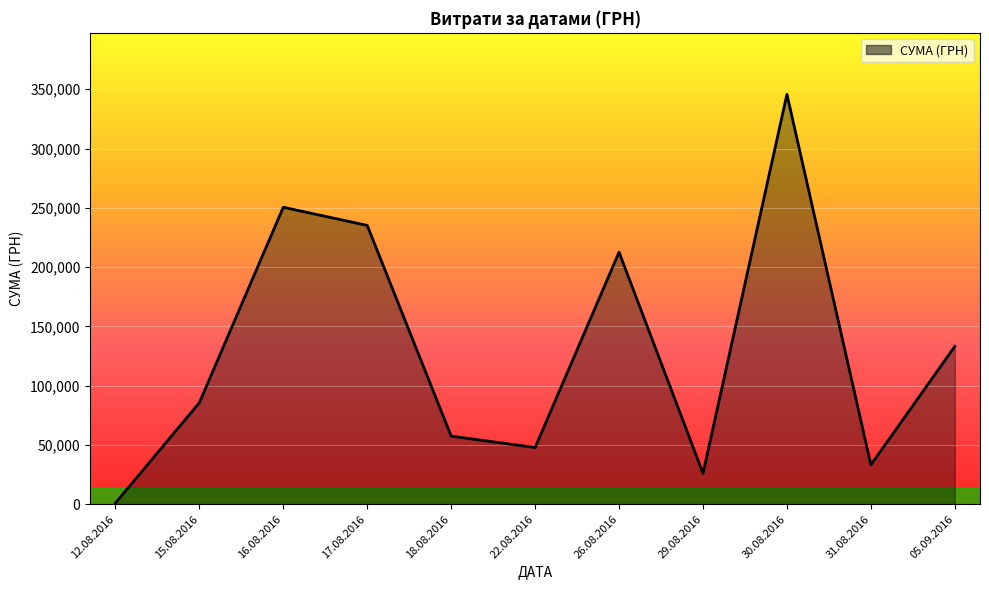

How many lines are shown in the chart?

1